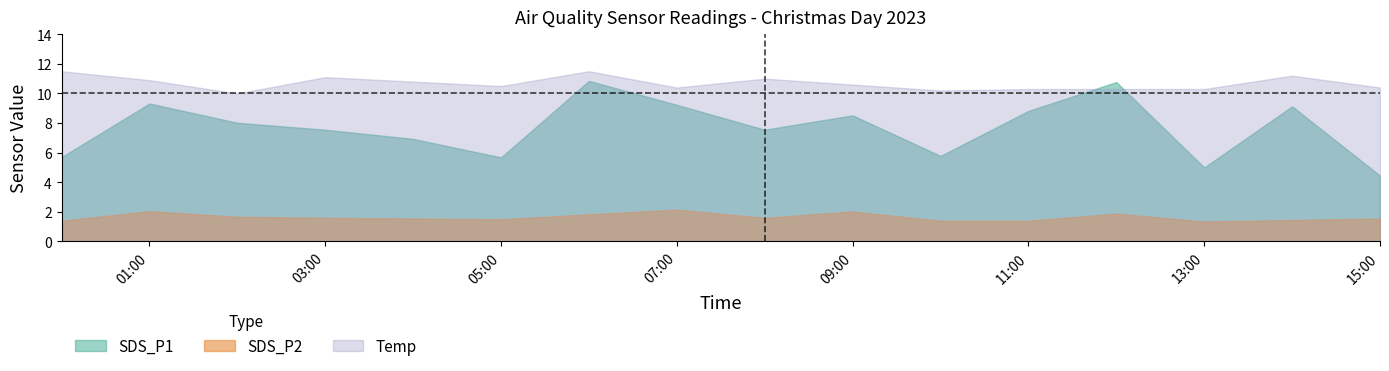

What is the label of the 10th point from the right?

2023/12/25 06:00